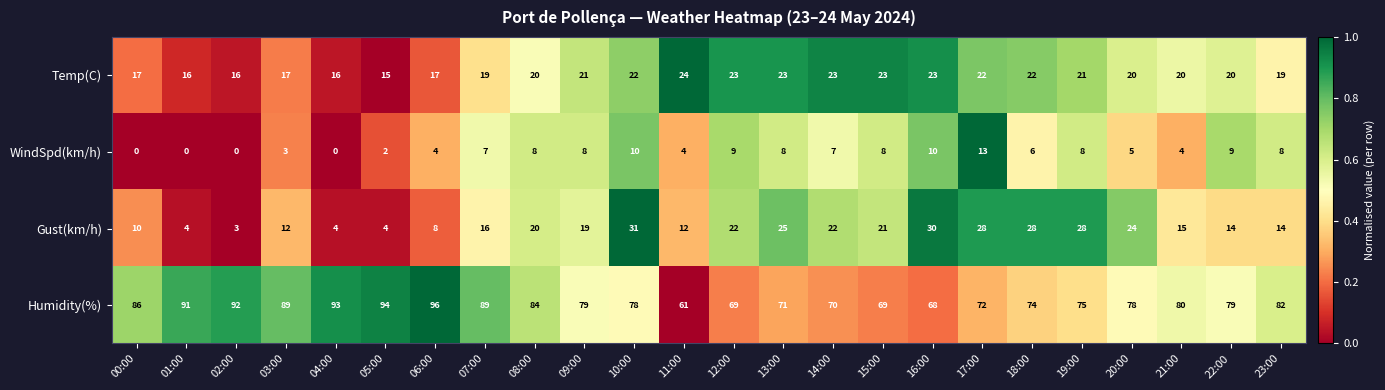

At which label does Gust(km/h) first exceed 19?

08:00